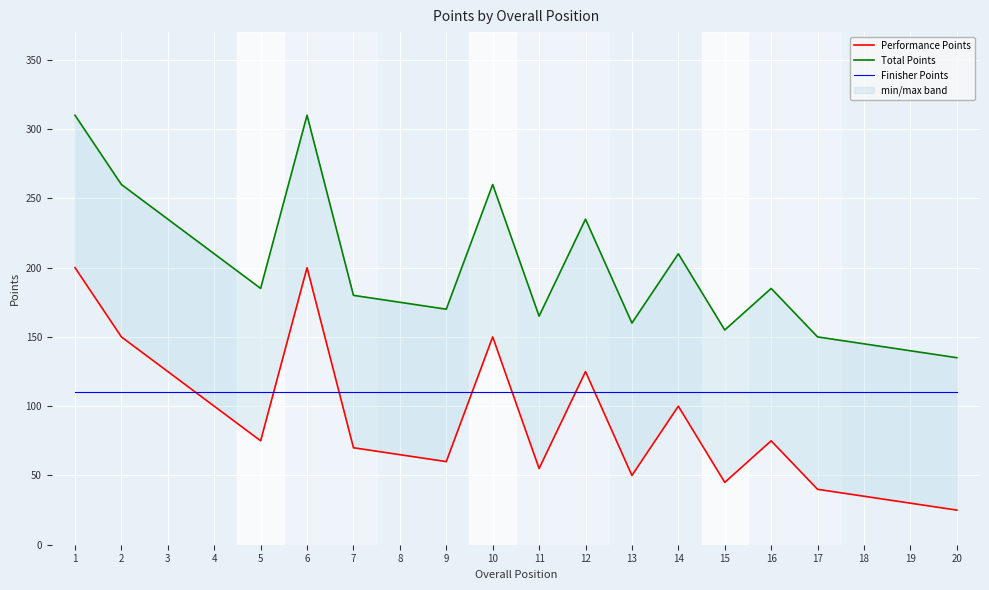

How many categories are shown in the chart?

20